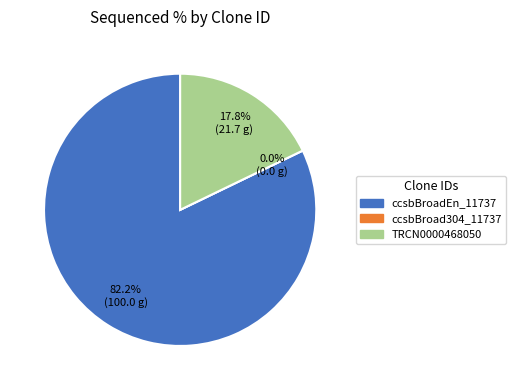

To the nearest percent, what is the difference between the largest and smallest slice percentages?

82%